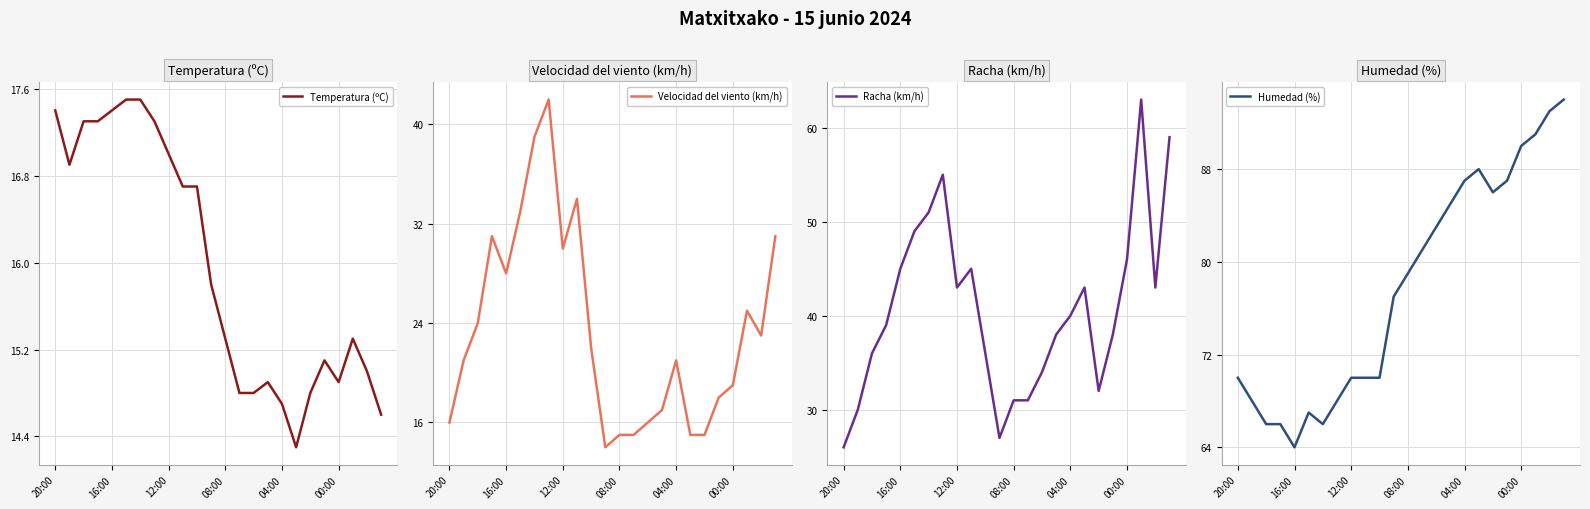

Which series has the largest total across all categories?

Humedad (%)